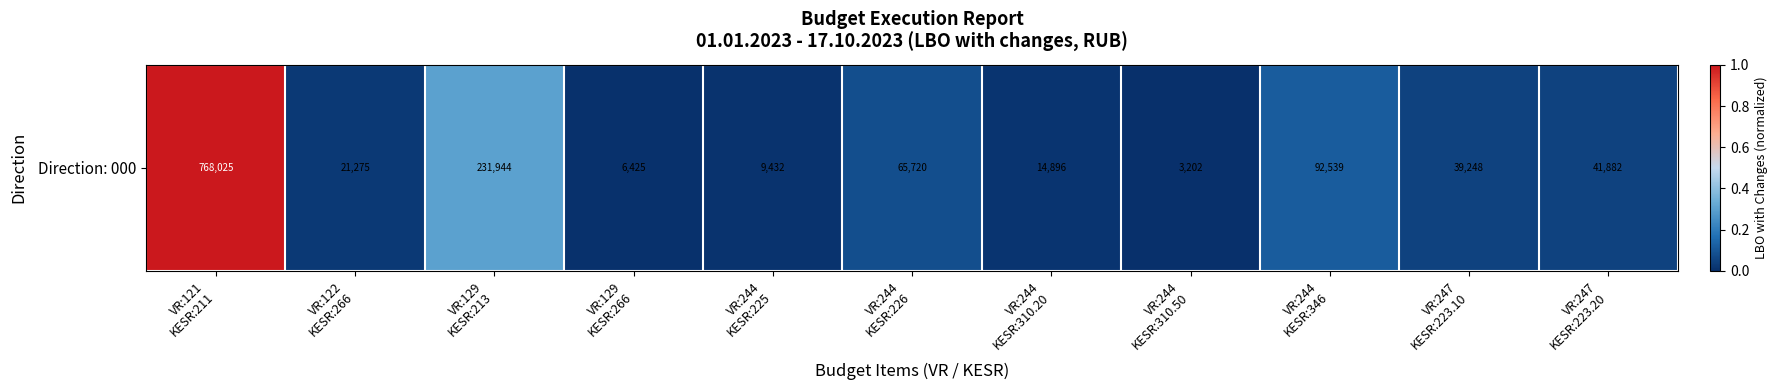

List the labels in order of value, largest first.

VR:121
KESR:211, VR:129
KESR:213, VR:244
KESR:346, VR:244
KESR:226, VR:247
KESR:223.20, VR:247
KESR:223.10, VR:122
KESR:266, VR:244
KESR:310.20, VR:244
KESR:225, VR:129
KESR:266, VR:244
KESR:310.50